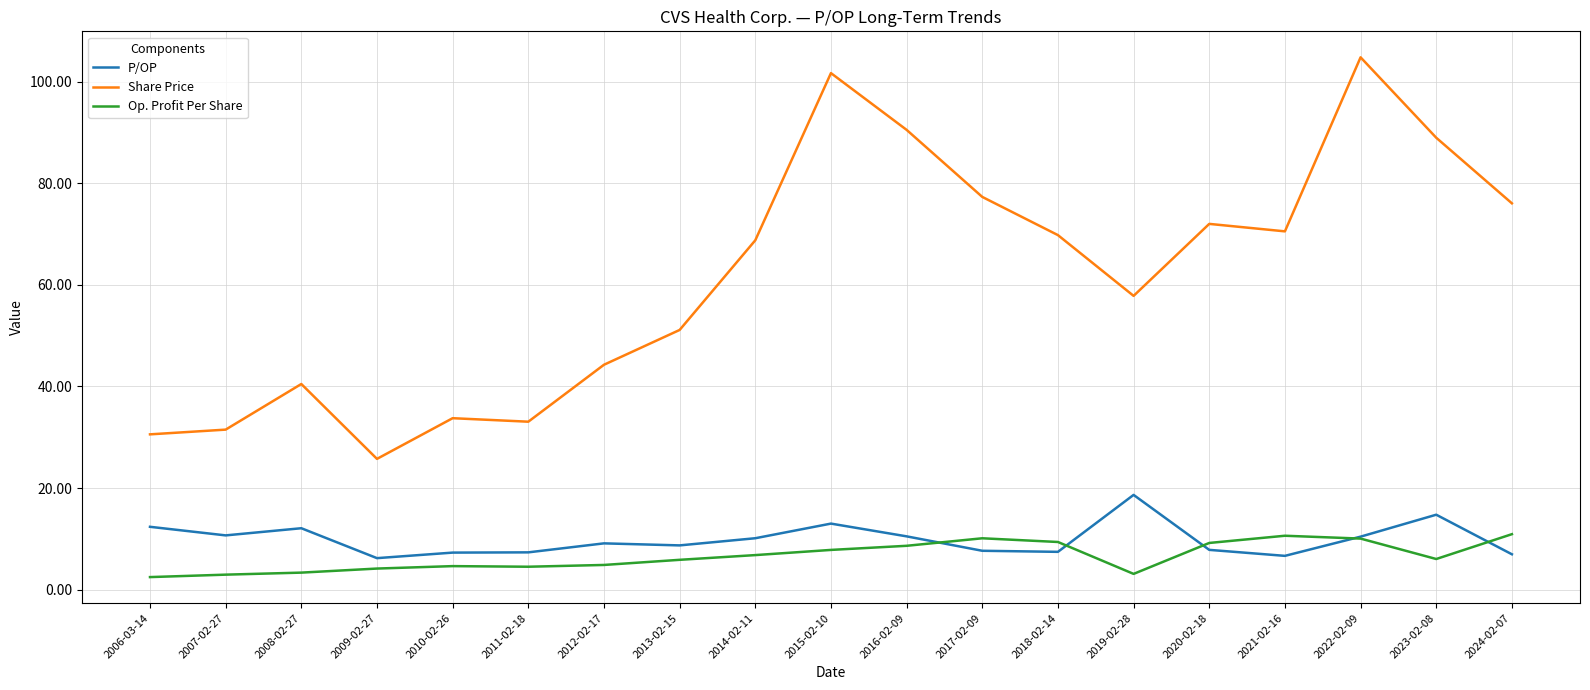

Where is the first local maximum for Share Price?

2008-02-27